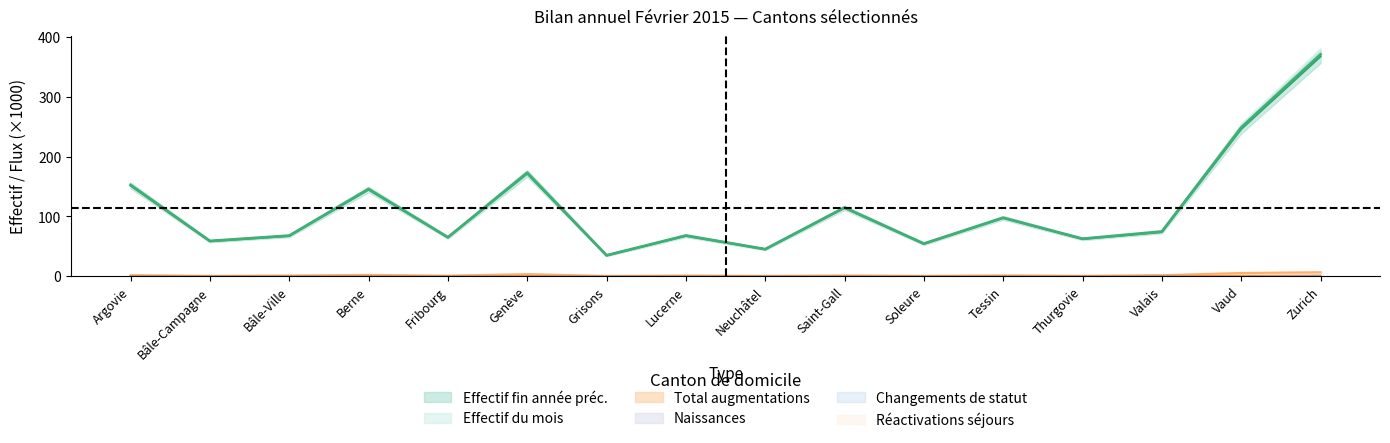

Is it true that Réactivations séjours equals 0.0 at Argovie?

False